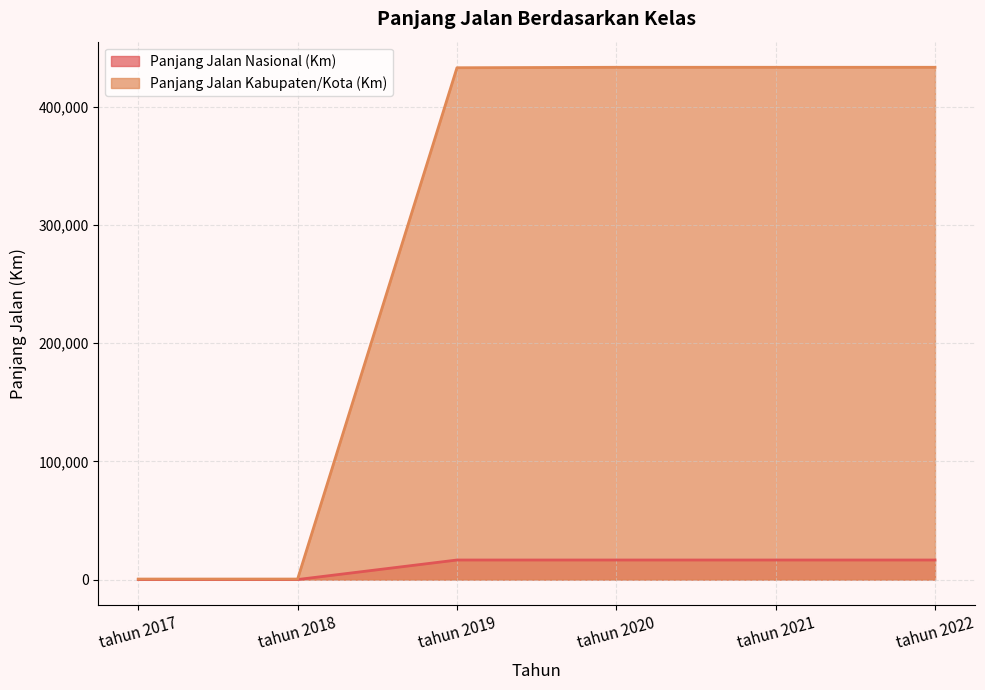

At which category does the chart reach its peak across all series?

tahun 2020